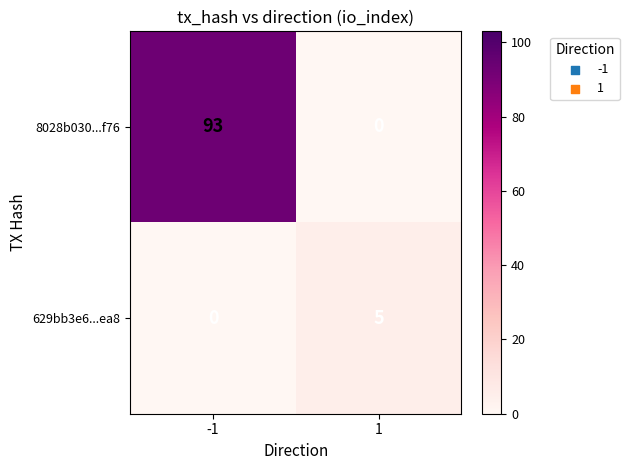

How many series are shown in this chart?

2